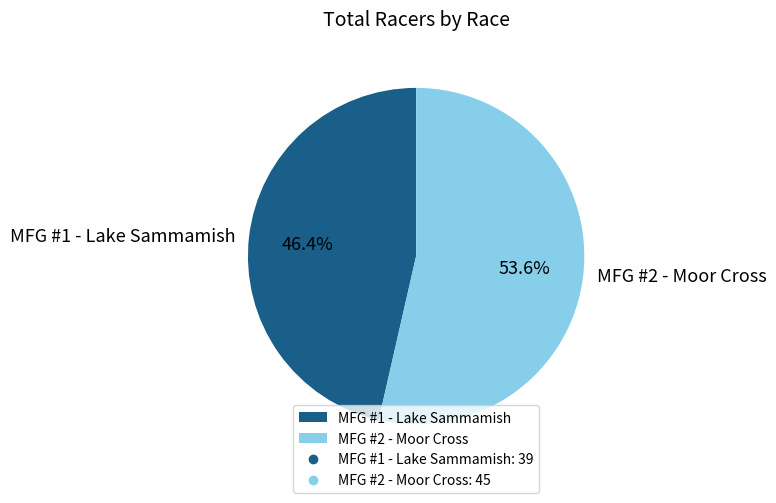

Is MFG #1 - Lake Sammamish the majority of the pie?

No